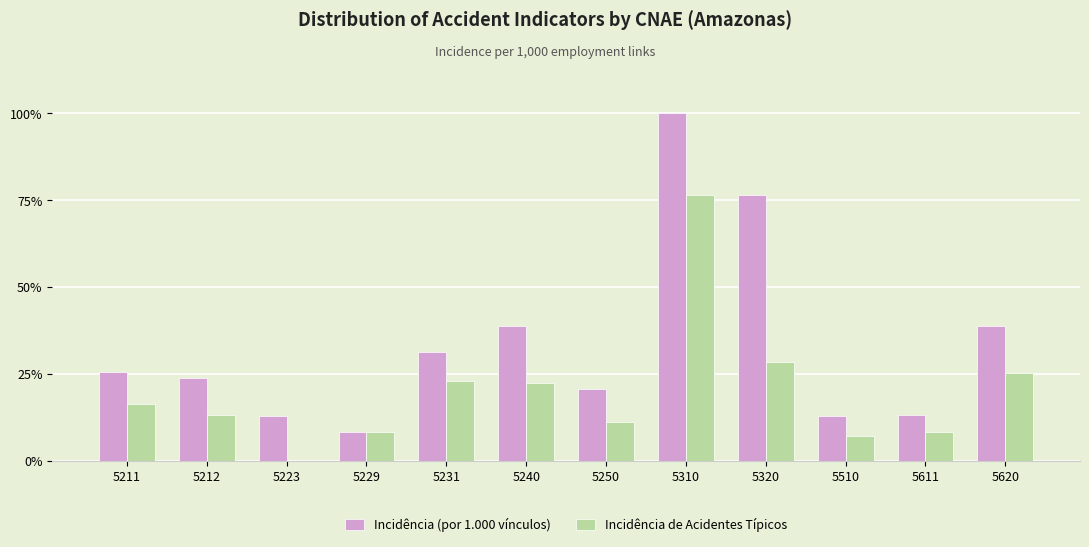

What are all the series names shown in the legend?

Incidência (por 1.000 vínculos), Incidência de Acidentes Típicos